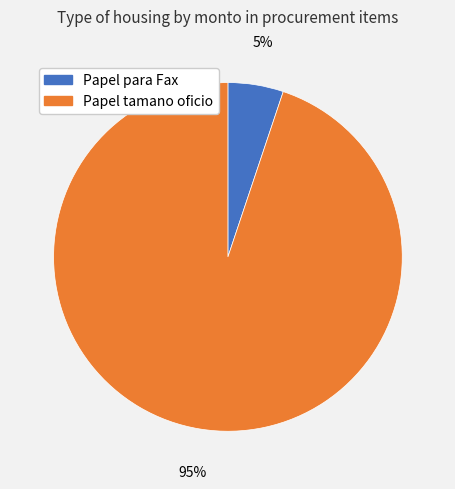

Does Papel para Fax represent more than half of the total?

No